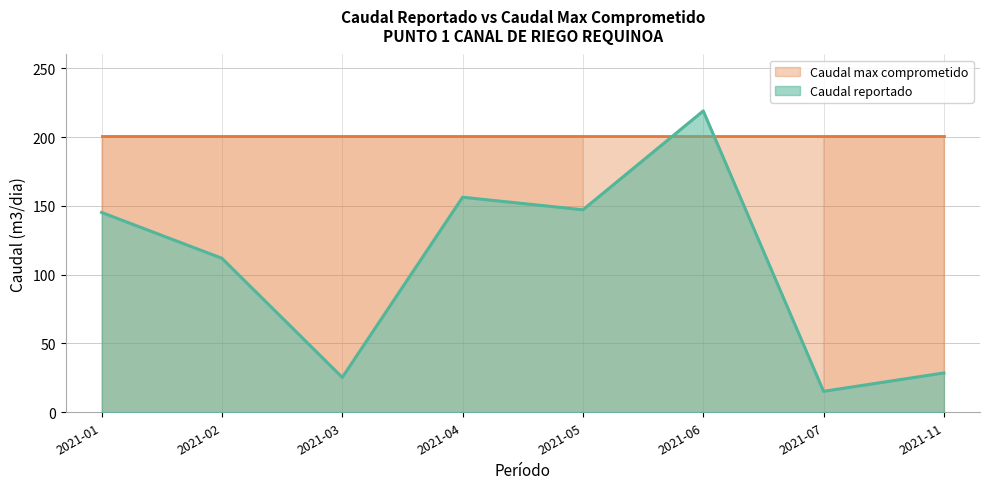

True or false: Caudal reportado has a value of 219.0 at 2021-06.

True